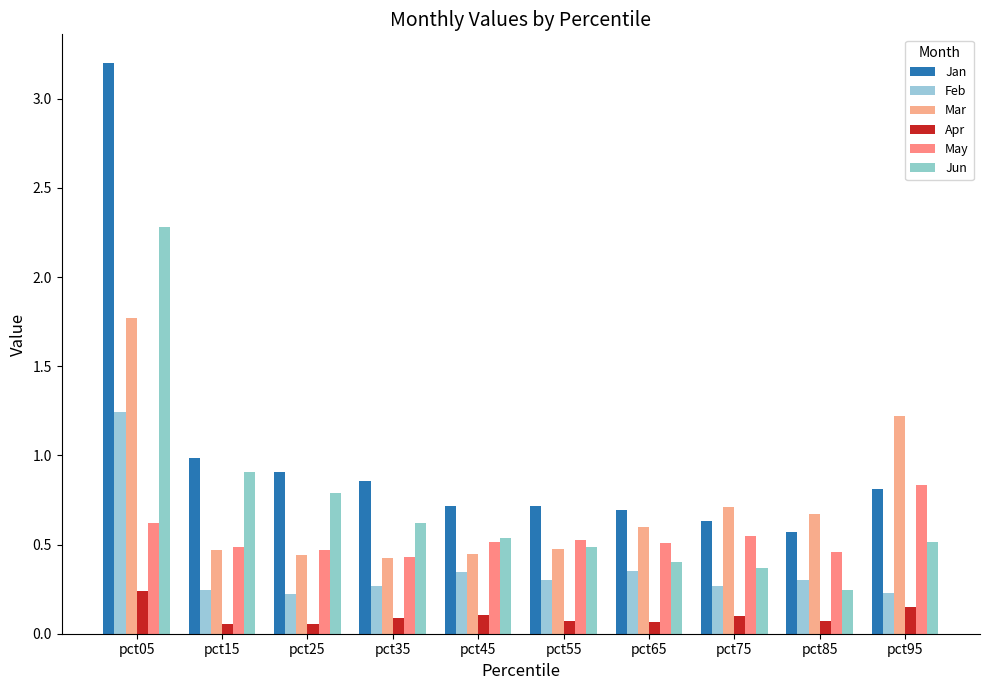

What is the difference between the highest and lowest values at pct75?

0.6